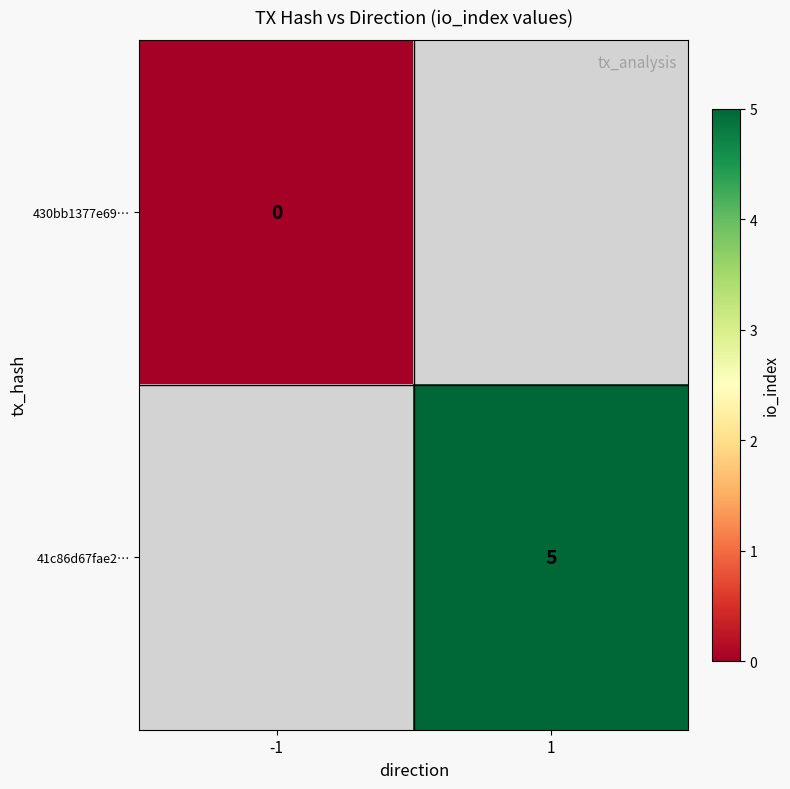

Which category has the lowest value across all series?

-1